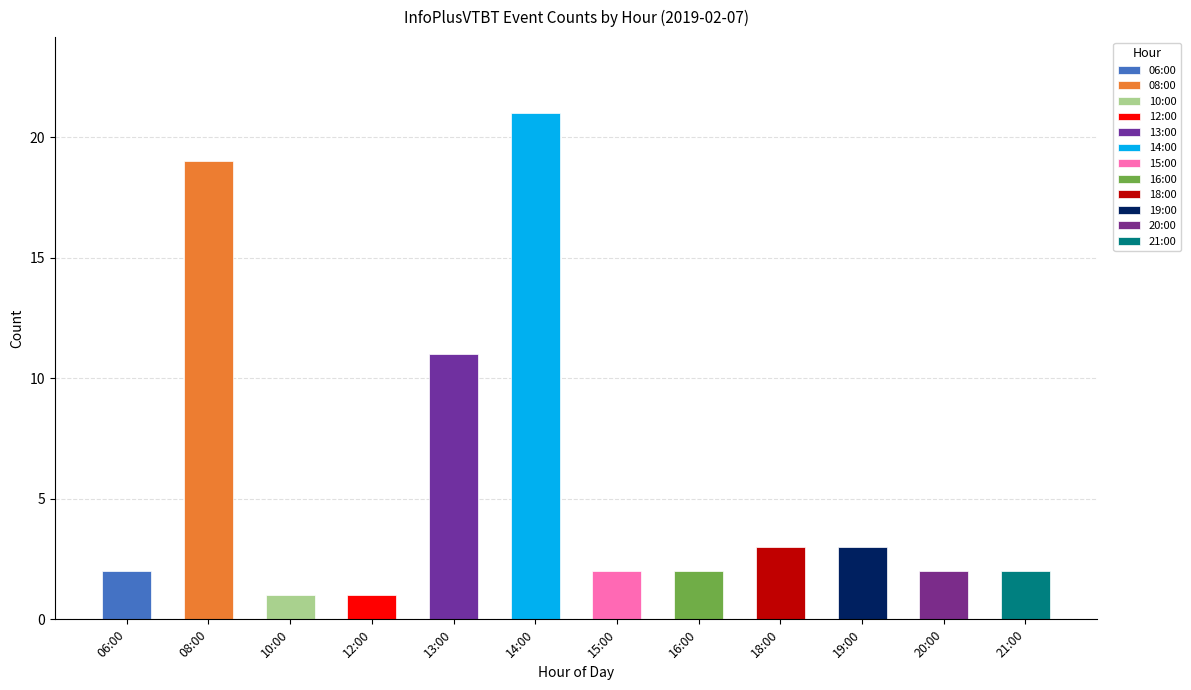

What is the ratio of the value at 14:00 to the value at 19:00?

7.0